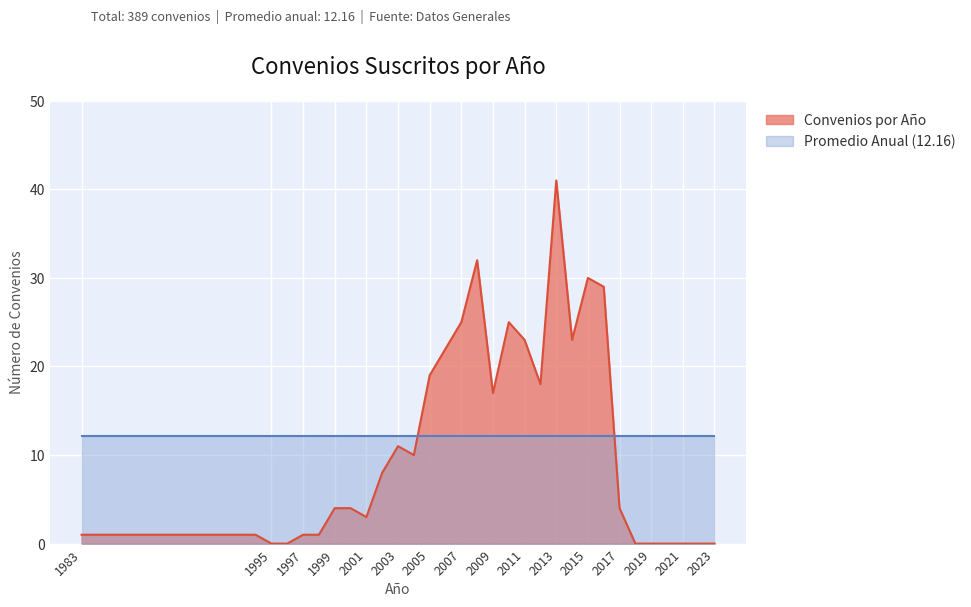

Rank the series by their average value, from highest to lowest.

Promedio Anual (12.16), Convenios por Año